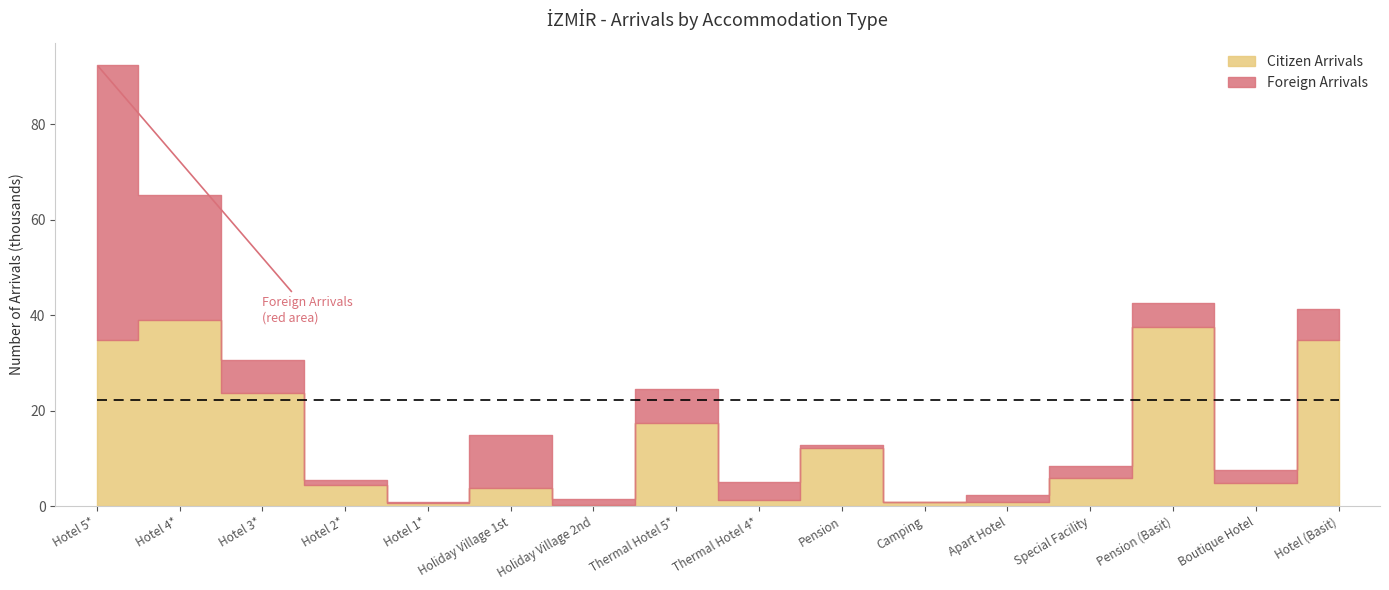

Where do Foreign Arrivals and Citizen Arrivals first cross each other?

Hotel 5* and Hotel 4*